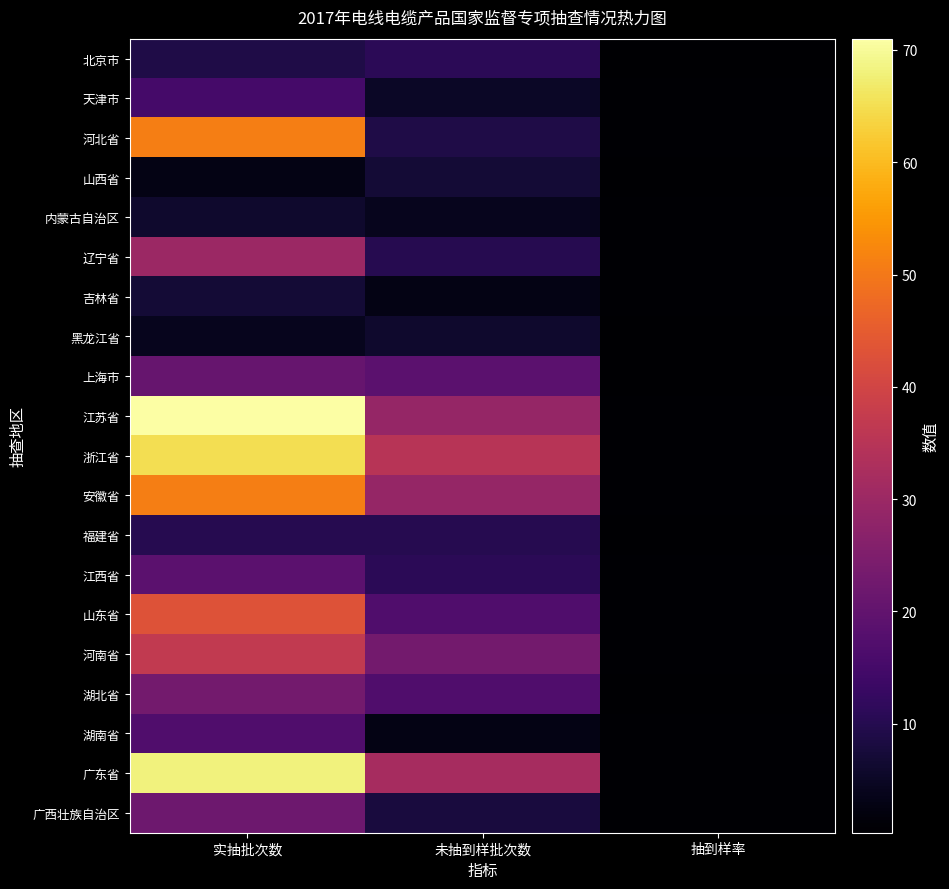

Reading left to right, list all the values displayed in this chart.

北京市: 实抽批次数=9.0	未抽到样批次数=11.0	抽到样率=0.5
天津市: 实抽批次数=15.0	未抽到样批次数=5.0	抽到样率=0.8
河北省: 实抽批次数=51.0	未抽到样批次数=9.0	抽到样率=0.8
山西省: 实抽批次数=3.0	未抽到样批次数=7.0	抽到样率=0.3
内蒙古自治区: 实抽批次数=6.0	未抽到样批次数=4.0	抽到样率=0.6
辽宁省: 实抽批次数=30.0	未抽到样批次数=10.0	抽到样率=0.8
吉林省: 实抽批次数=7.0	未抽到样批次数=3.0	抽到样率=0.7
黑龙江省: 实抽批次数=4.0	未抽到样批次数=6.0	抽到样率=0.4
上海市: 实抽批次数=21.0	未抽到样批次数=19.0	抽到样率=0.5
江苏省: 实抽批次数=71.0	未抽到样批次数=29.0	抽到样率=0.7
浙江省: 实抽批次数=65.0	未抽到样批次数=35.0	抽到样率=0.7
安徽省: 实抽批次数=51.0	未抽到样批次数=29.0	抽到样率=0.6
福建省: 实抽批次数=10.0	未抽到样批次数=10.0	抽到样率=0.5
江西省: 实抽批次数=19.0	未抽到样批次数=11.0	抽到样率=0.6
山东省: 实抽批次数=43.0	未抽到样批次数=17.0	抽到样率=0.7
河南省: 实抽批次数=37.0	未抽到样批次数=23.0	抽到样率=0.6
湖北省: 实抽批次数=23.0	未抽到样批次数=17.0	抽到样率=0.6
湖南省: 实抽批次数=17.0	未抽到样批次数=3.0	抽到样率=0.8
广东省: 实抽批次数=68.0	未抽到样批次数=32.0	抽到样率=0.7
广西壮族自治区: 实抽批次数=22.0	未抽到样批次数=8.0	抽到样率=0.7